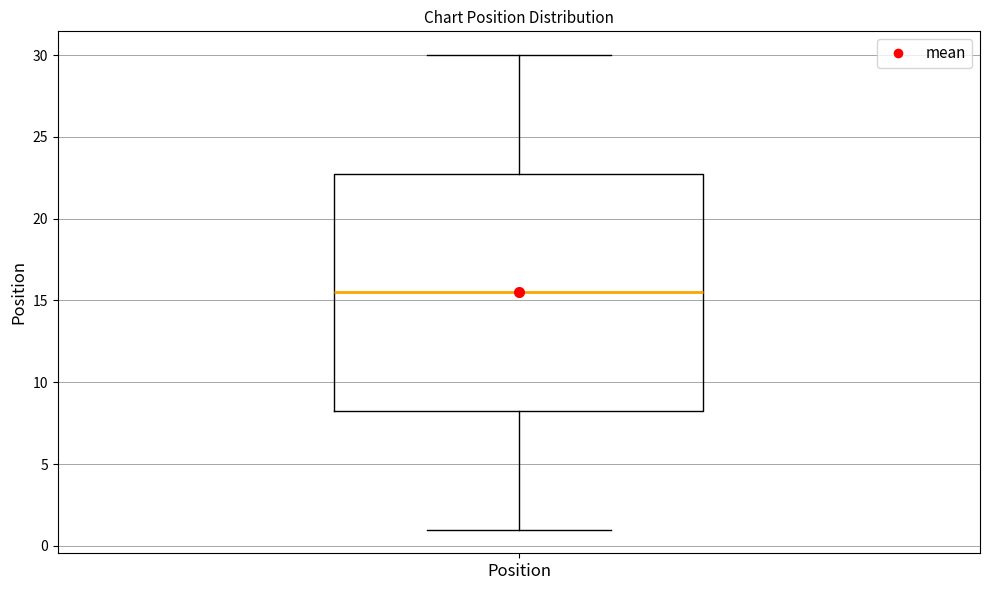

Read this box plot against the y-axis: the position of the median line, the range covered by the box, and the ends of both whiskers. The values are not printed on the chart, so give them approximately, as read against the axis.

median 15.5, box 8.5 to 23.0, whiskers 1.0 to 30.0